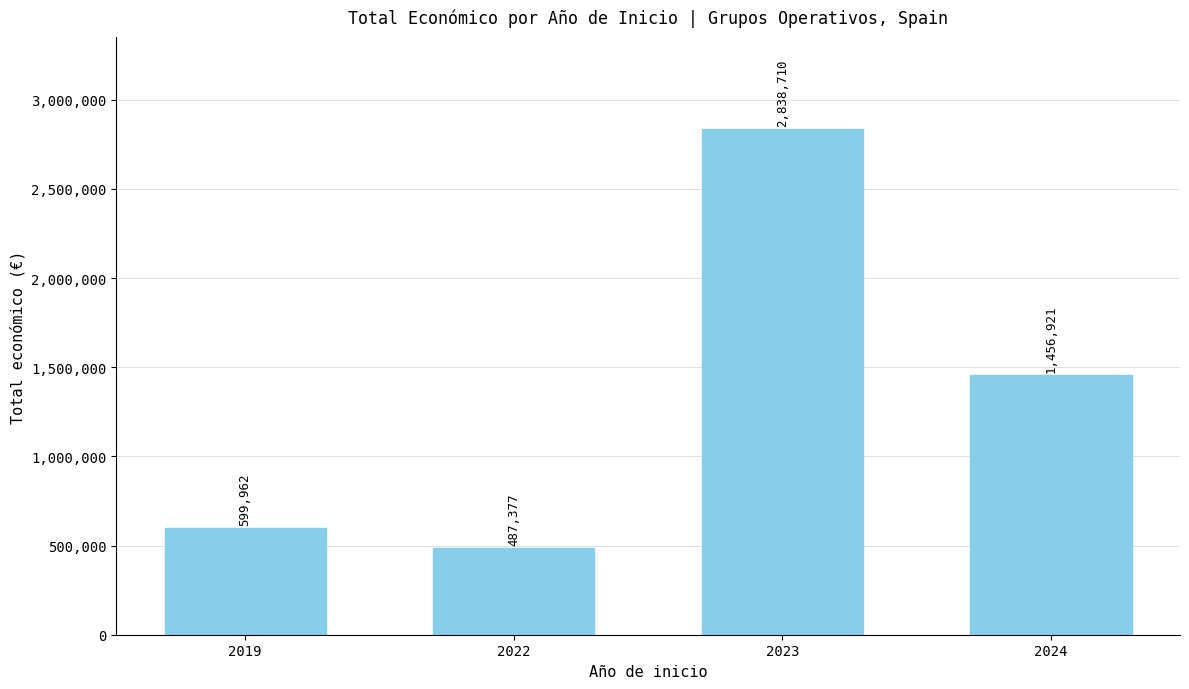

What is the sum of the values at 2023 and 2022?

3326087